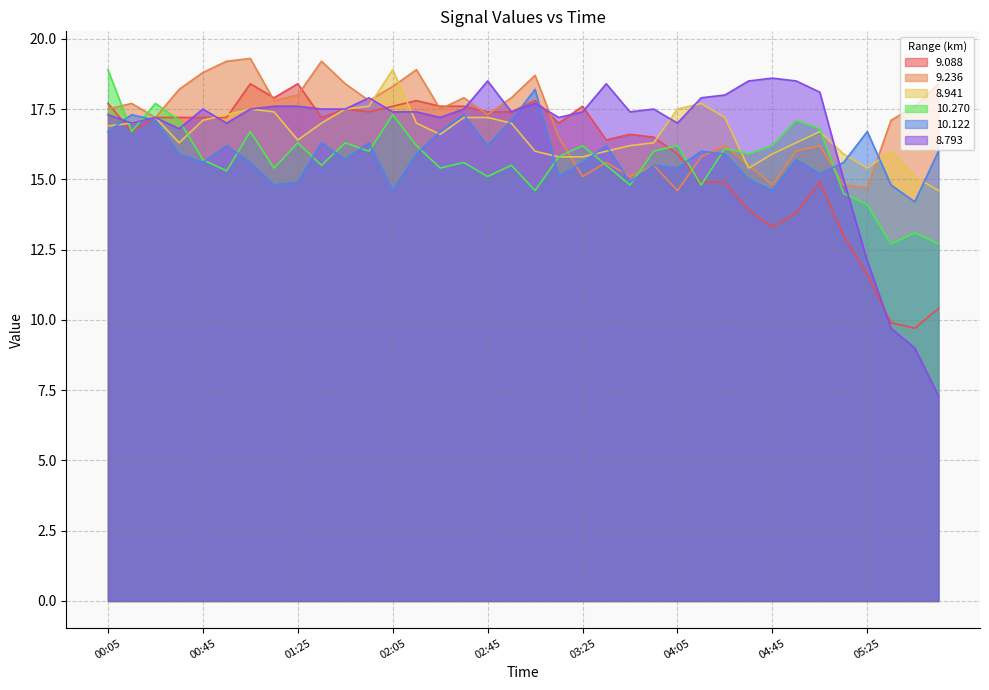

At which category does the chart reach its minimum across all series?

05:55